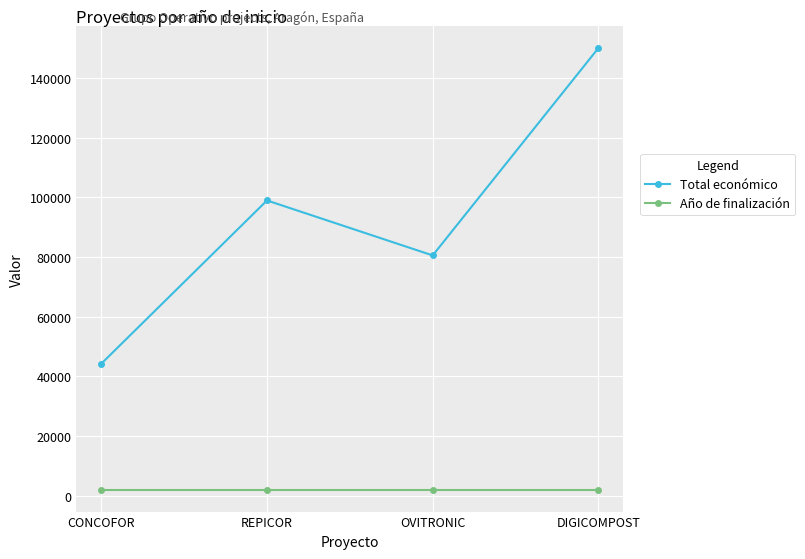

Rank the series by their maximum value, from lowest to highest.

Año de finalización, Total económico